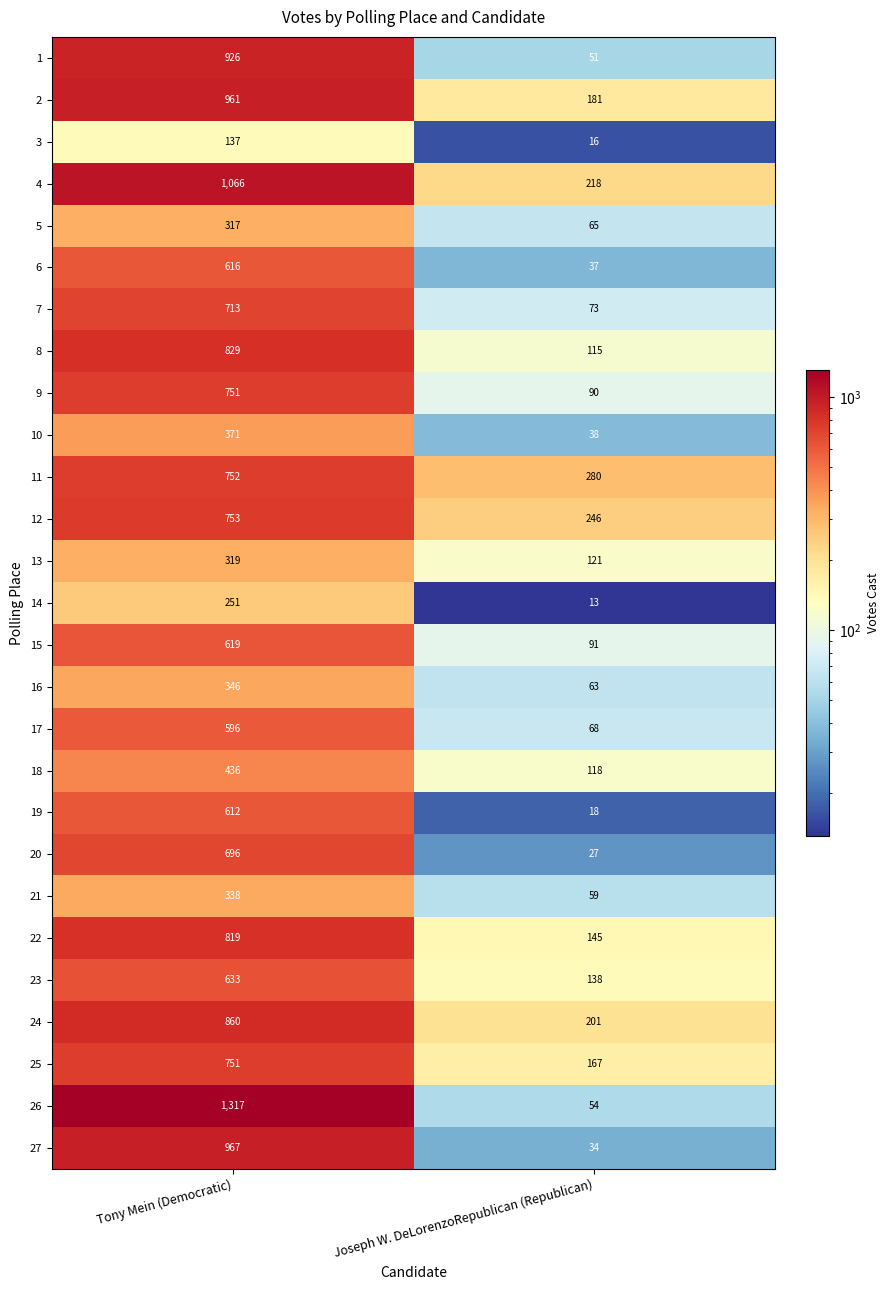

The value of 24 at Tony Mein (Democratic) is 1265. True or false?

False